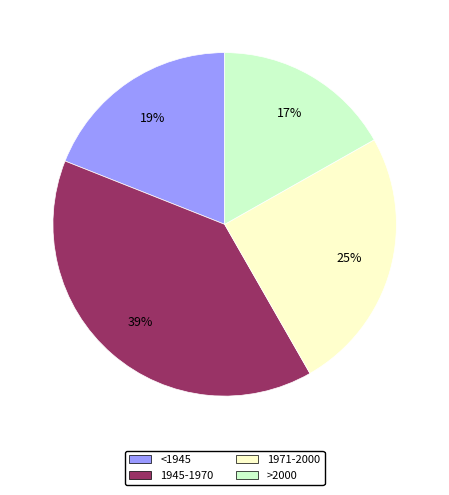

Count the number of slices in the pie.

4